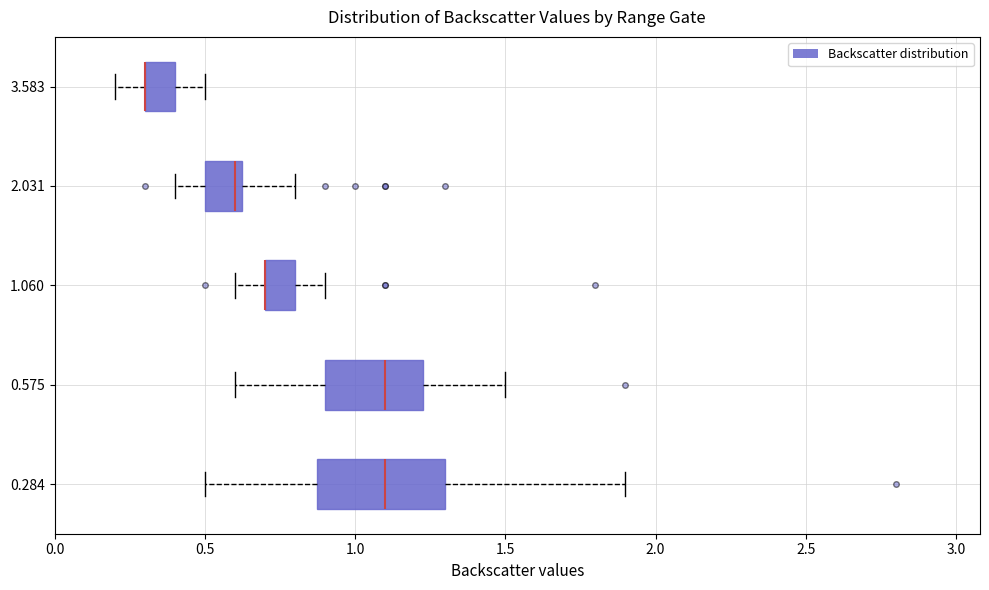

Reading bottom to top, read every box against the x-axis: the position of its median line, the range the box covers, and the ends of its whiskers. The values are not printed on the chart, so give them approximately, as read against the axis.

0.284: median 1.10, box 0.90 to 1.30, whiskers 0.50 to 1.90
0.575: median 1.10, box 0.90 to 1.25, whiskers 0.60 to 1.50
1.060: median 0.70 (drawn on the box's left edge), box 0.70 to 0.80, whiskers 0.60 to 0.90
2.031: median 0.60, box 0.50 to 0.65, whiskers 0.40 to 0.80
3.583: median 0.30 (drawn on the box's left edge), box 0.30 to 0.40, whiskers 0.20 to 0.50